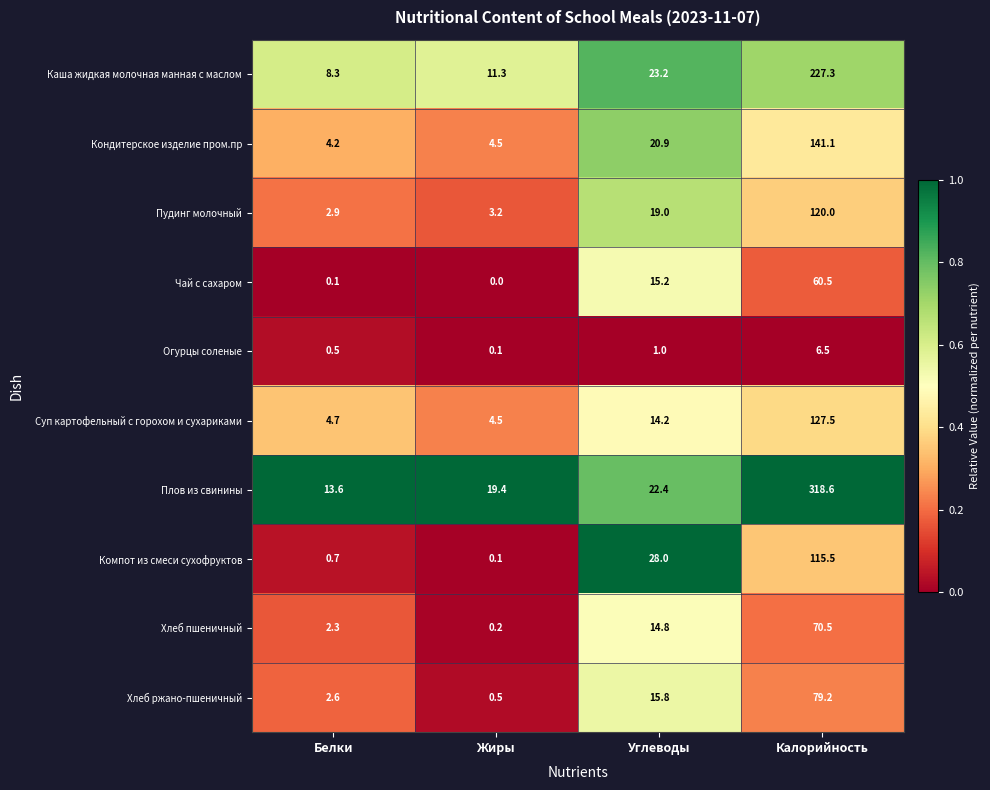

Which series has the largest total across all categories?

Плов из свинины